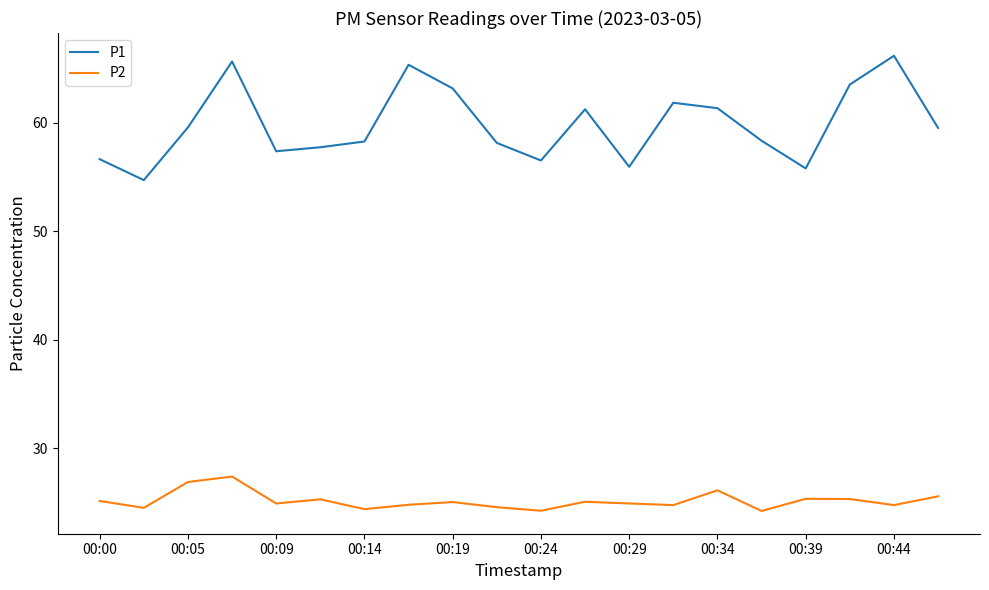

True or false: P1 and P2 cross at least once.

False